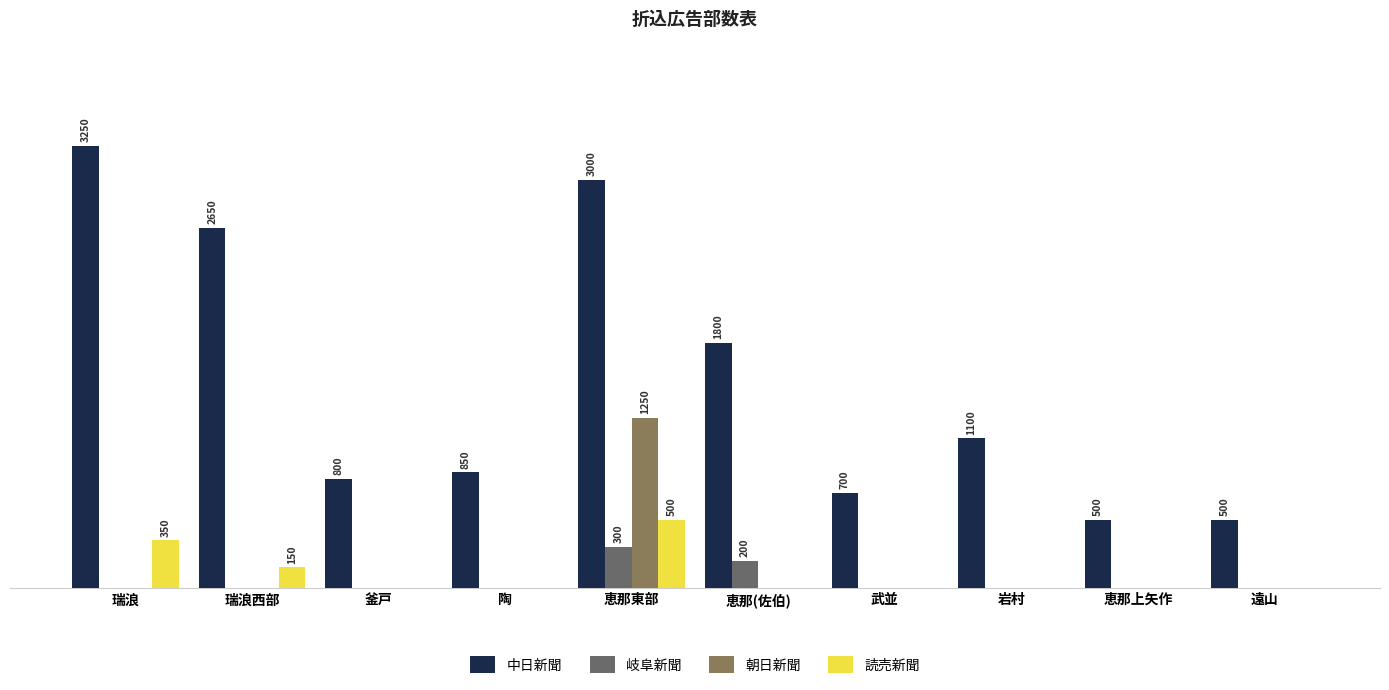

Are the bars grouped side by side (vs. stacked)?

Yes